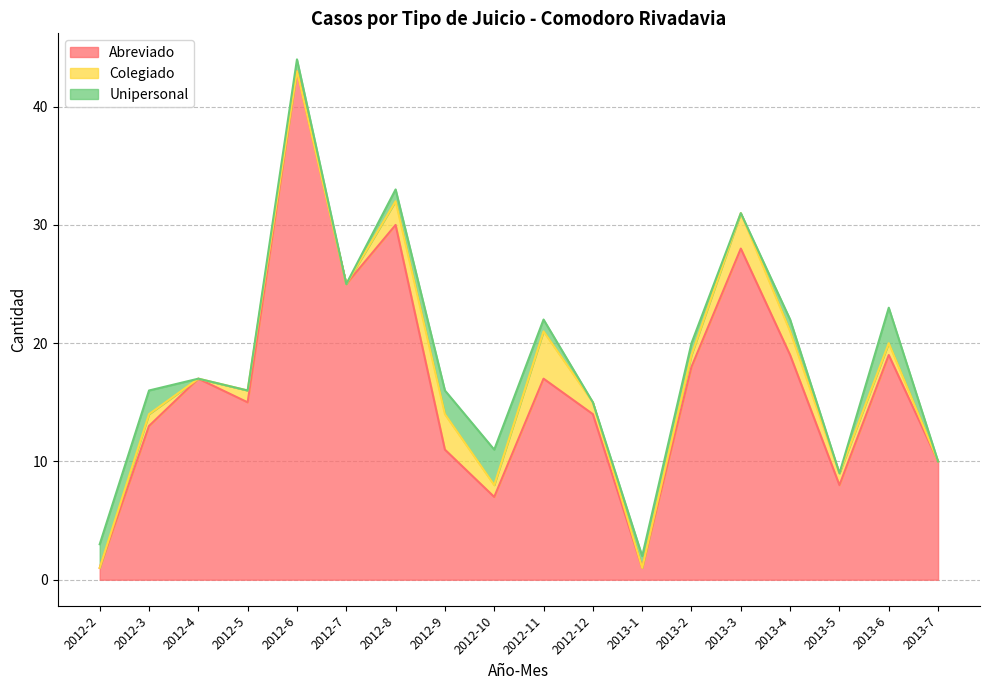

Does the chart display data point markers on the line(s)?

No